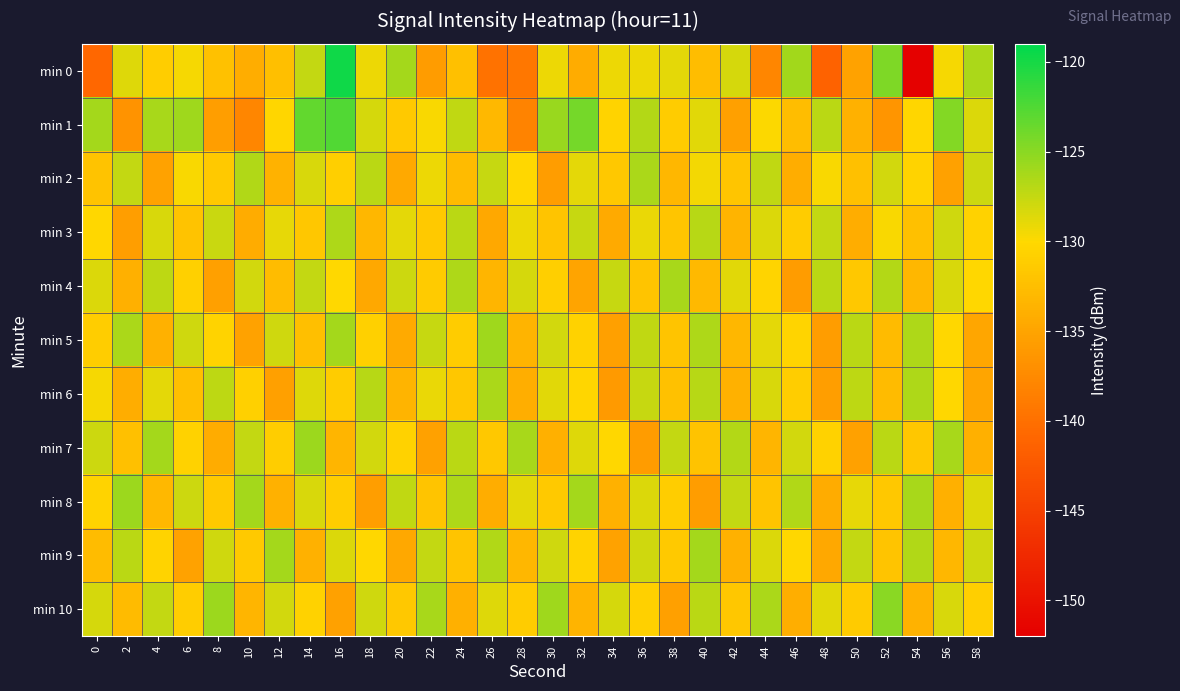

List the series in order of their peak value, lowest first.

min 3, min 2, min 6, min 4, min 9, min 5, min 7, min 8, min 10, min 1, min 0